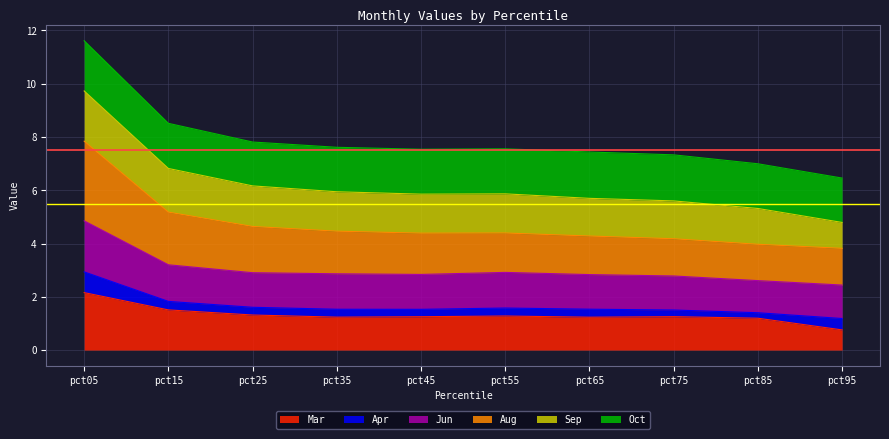

True or false: Mar has more than 1 interior local peaks.

True